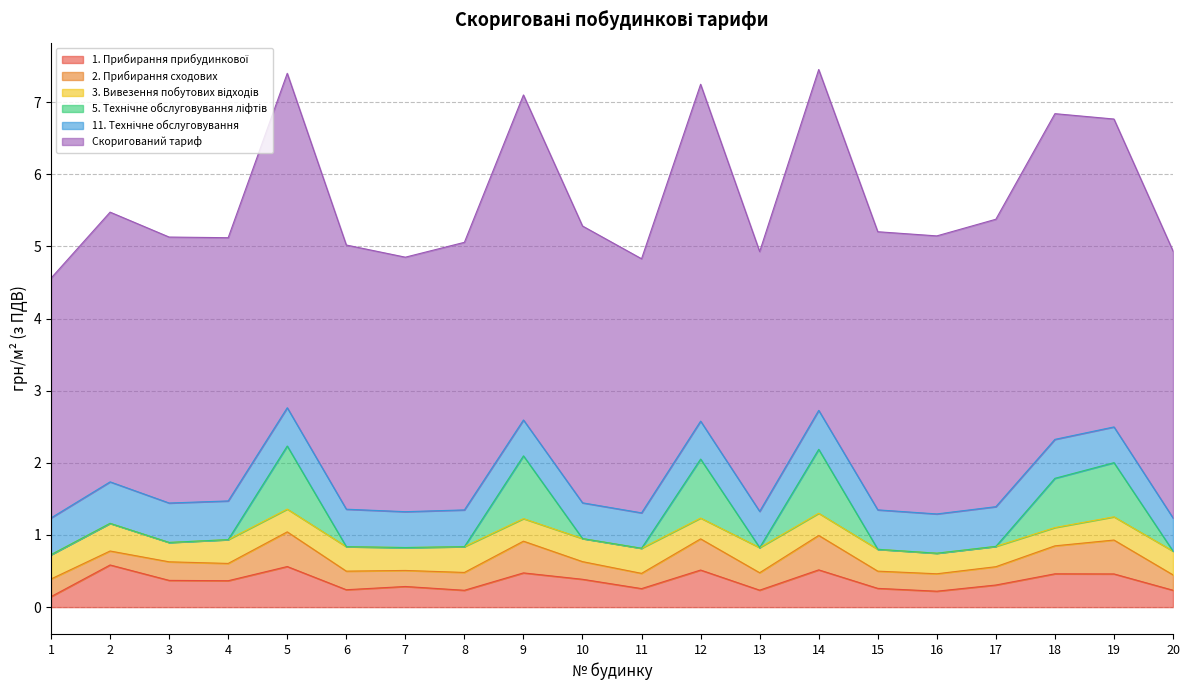

At which category does the chart reach its minimum across all series?

1